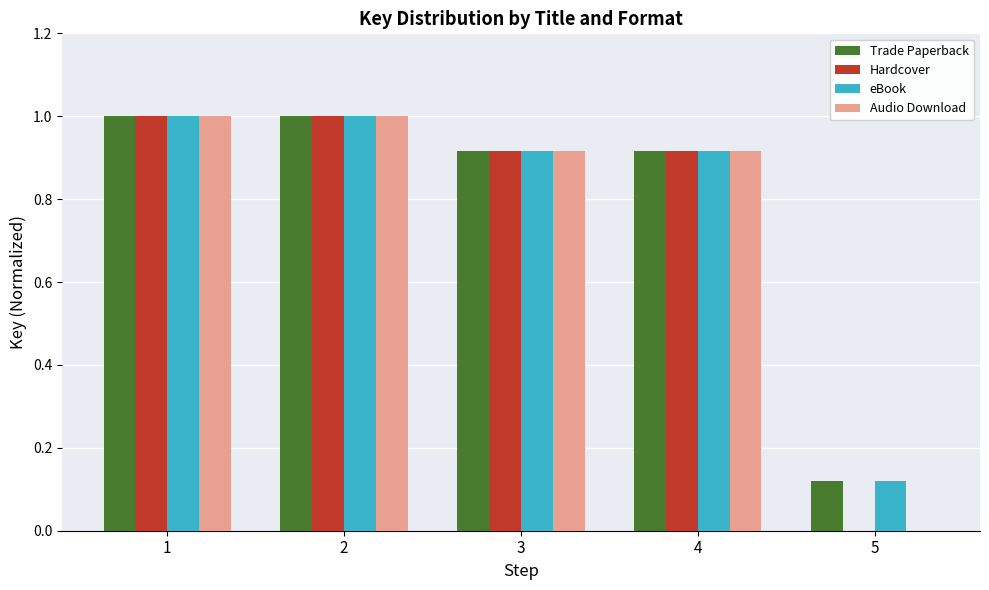

Where is Audio Download nearest to the value 0?

5